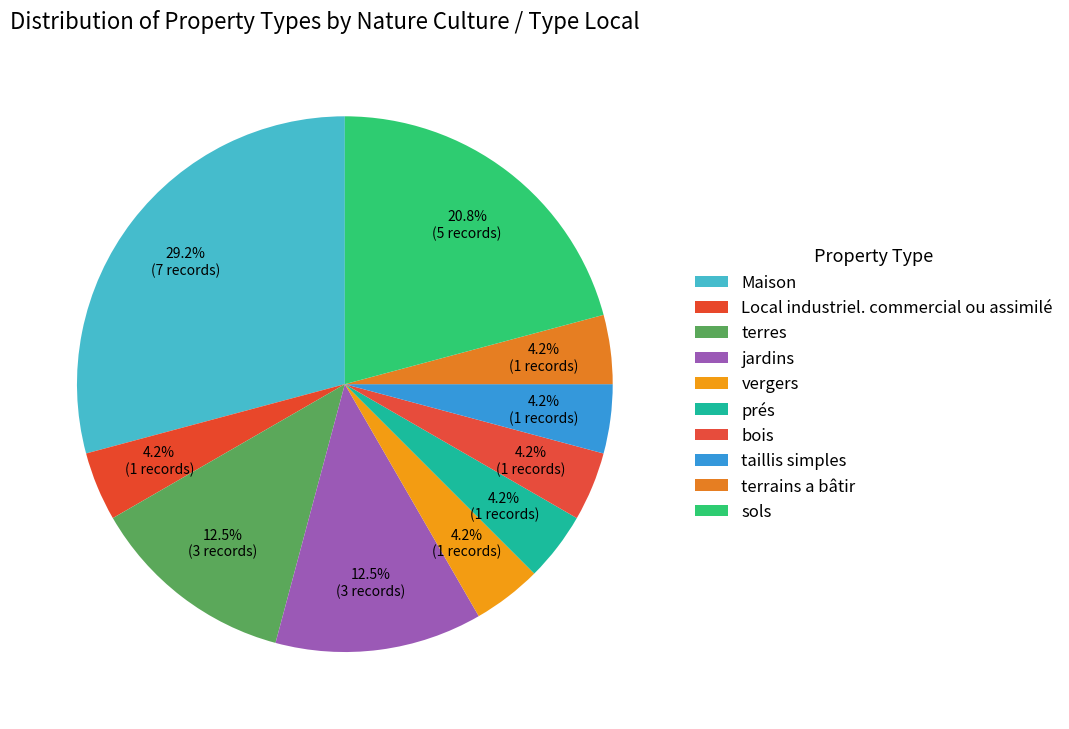

To the nearest percent, what portion does terres represent?

12%